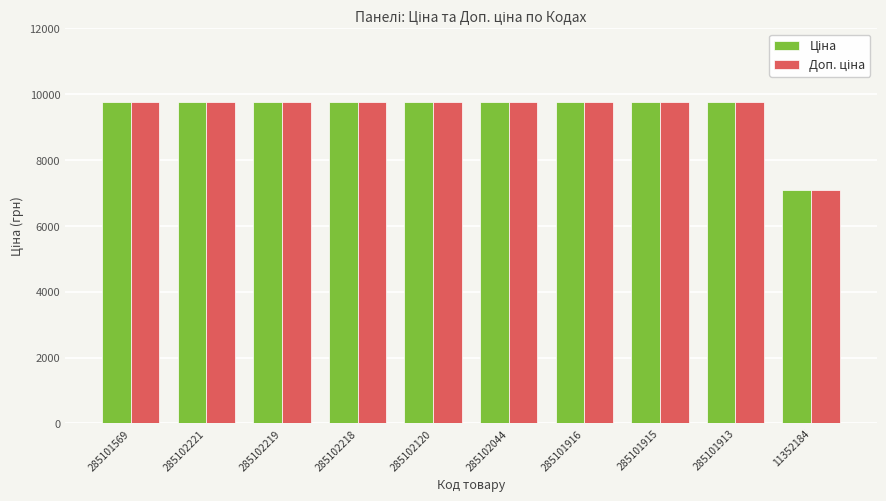

Which label corresponds to the smallest value in the chart?

11352184